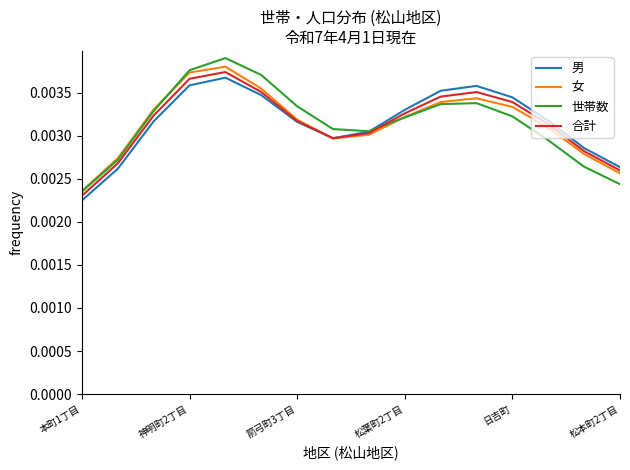

True or false: 合計 and 男 cross at least once.

True